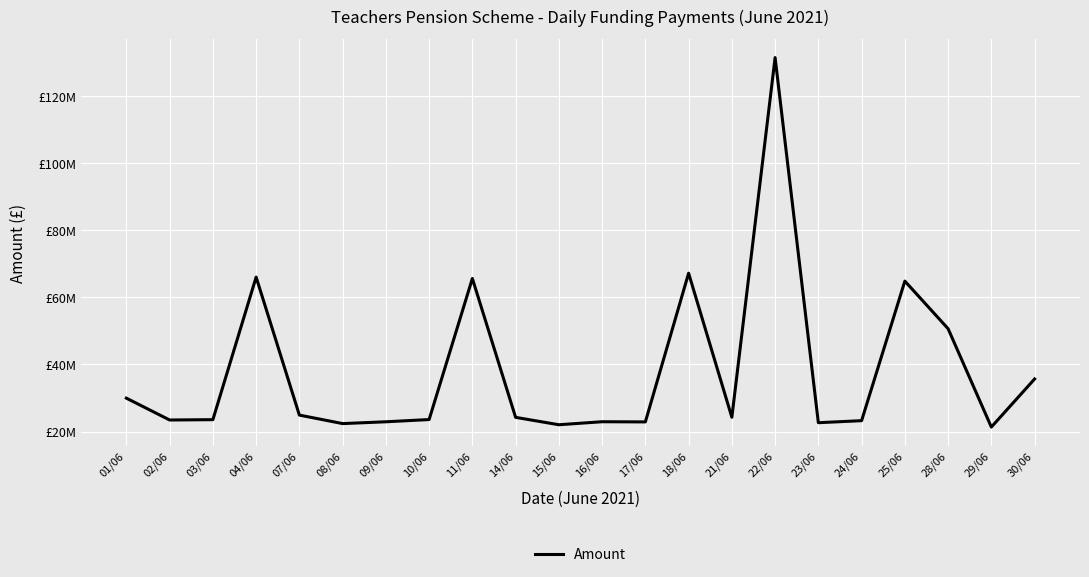

How many points are higher than both their immediate neighbors (excluding endpoints)?

6